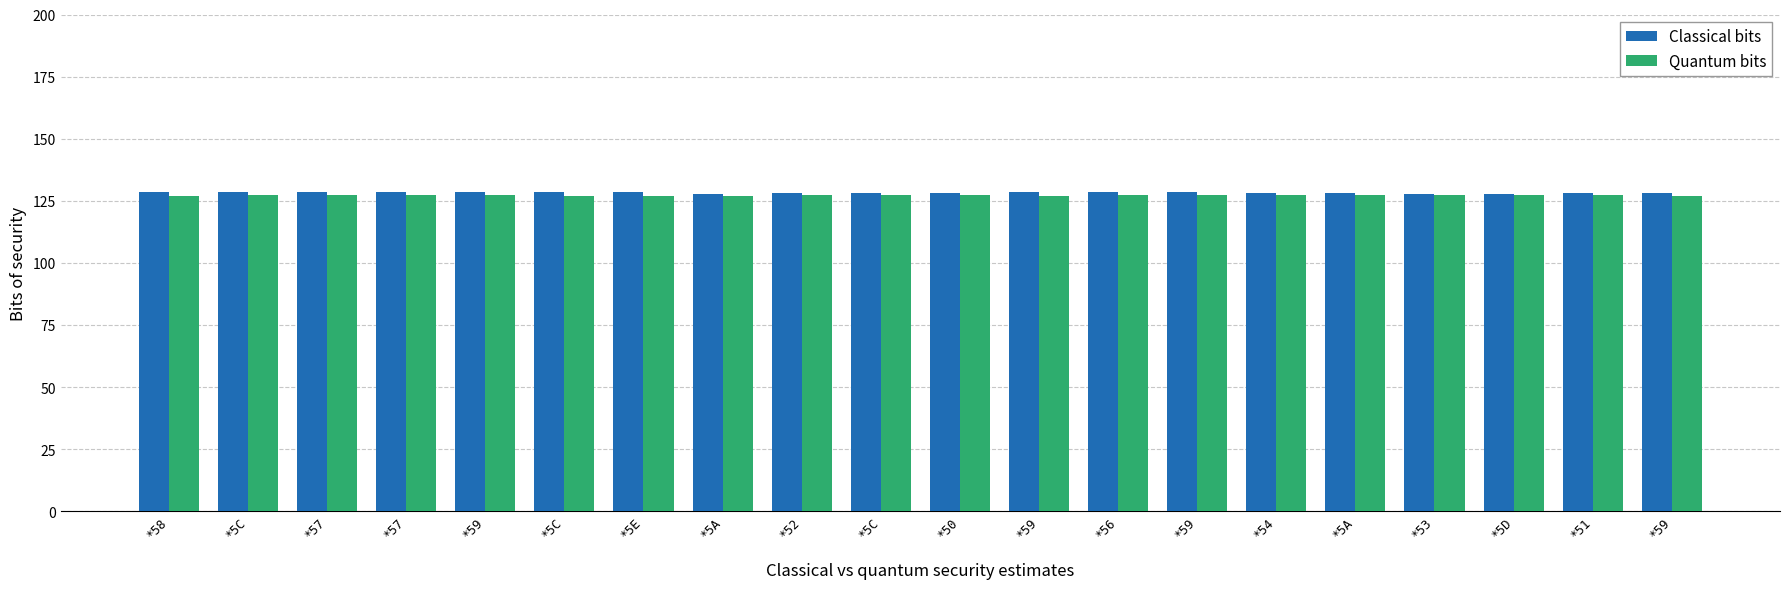

Reading right to left, extract all data points from this chart.

Classical bits: 128.0	128.0	127.7	127.7	128.0	128.0	128.4	128.4	128.4	128.0	128.0	128.0	127.7	128.6	128.4	128.6	128.4	128.4	128.6	128.4
Quantum bits: 127.0	127.4	127.4	127.4	127.4	127.4	127.4	127.4	127.0	127.4	127.4	127.4	127.0	127.0	127.0	127.4	127.4	127.4	127.4	127.0